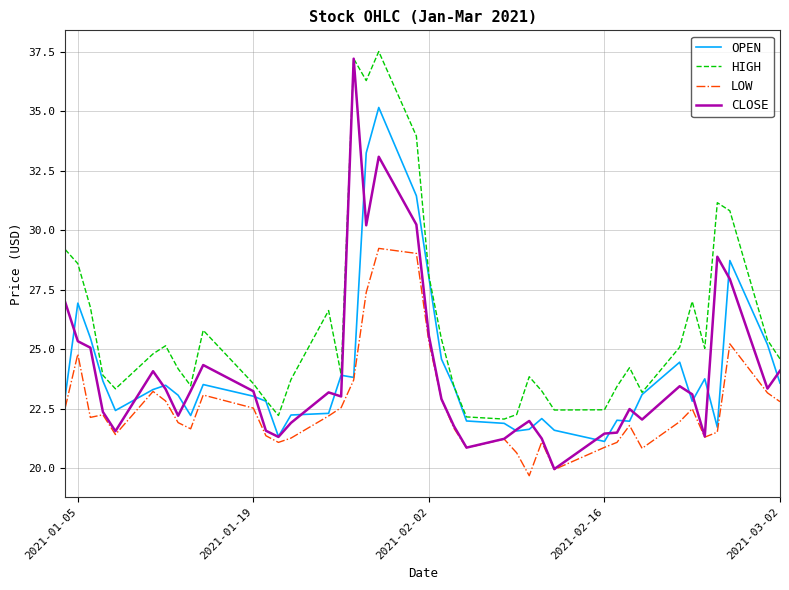

Which series has the largest total across all categories?

HIGH